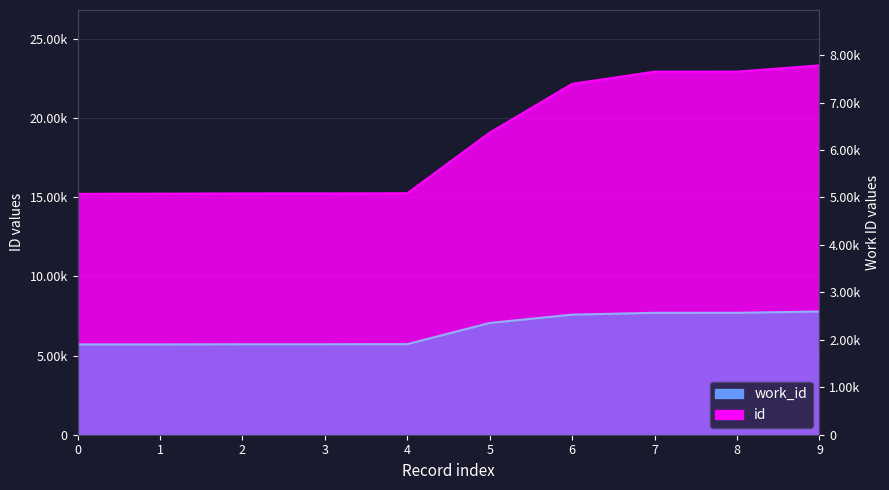

Reading left to right, what are all the values shown in this chart?

id: 15214	15226	15241	15242	15252	19083	22162	22934	22935	23328
work_id: 5704	5705	5713	5713	5722	7060	7585	7701	7702	7782